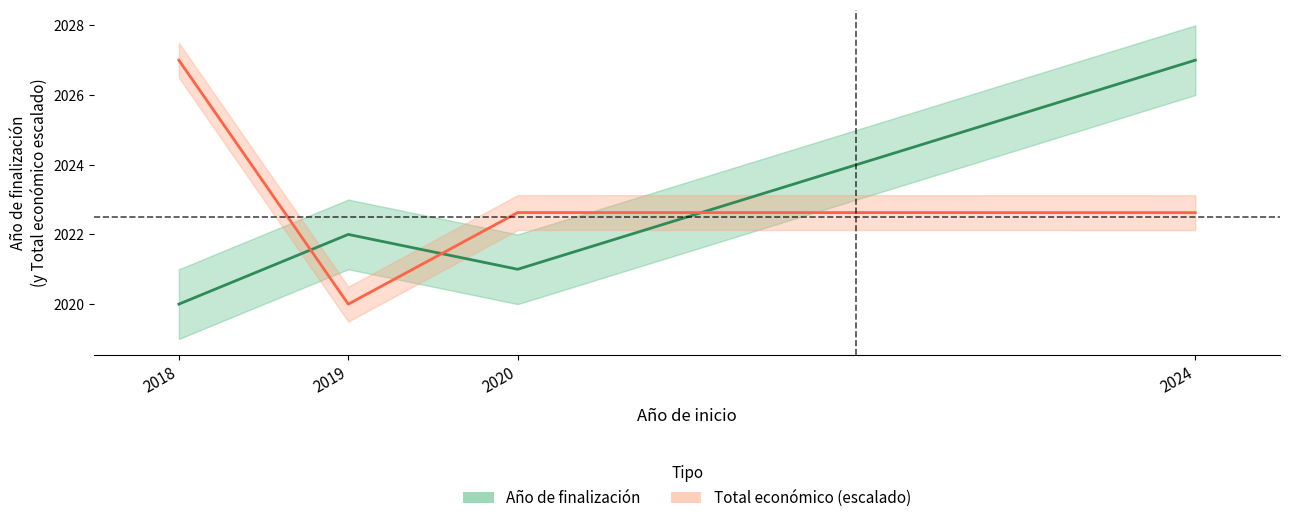

At which label does Total económico (escalado) reach its minimum?

2019